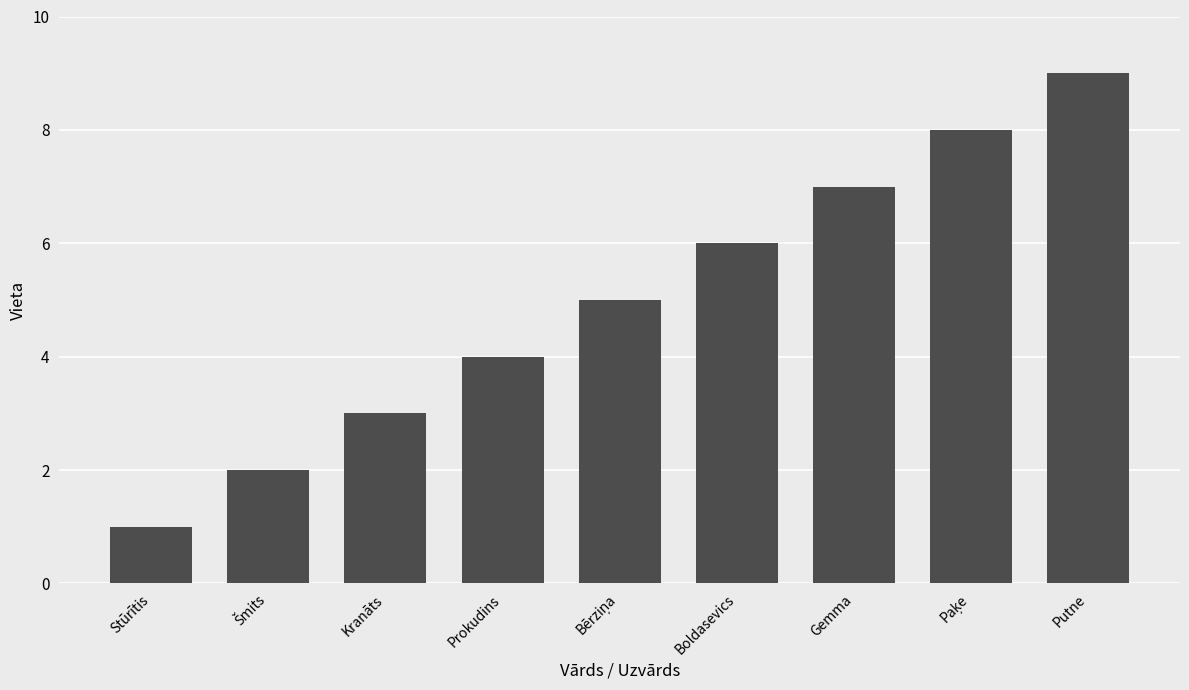

How many values are below 5?

4